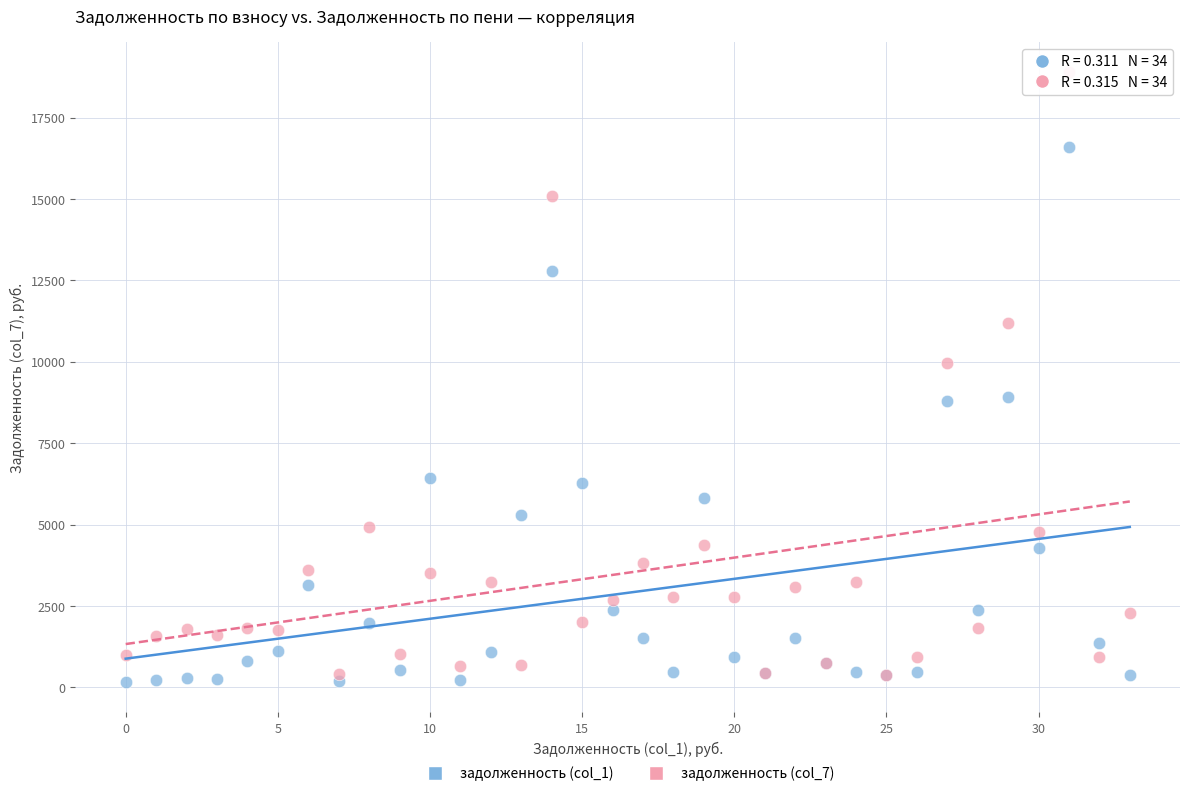

Which series has the largest Y range (max minus min)?

задолженность (col_7)